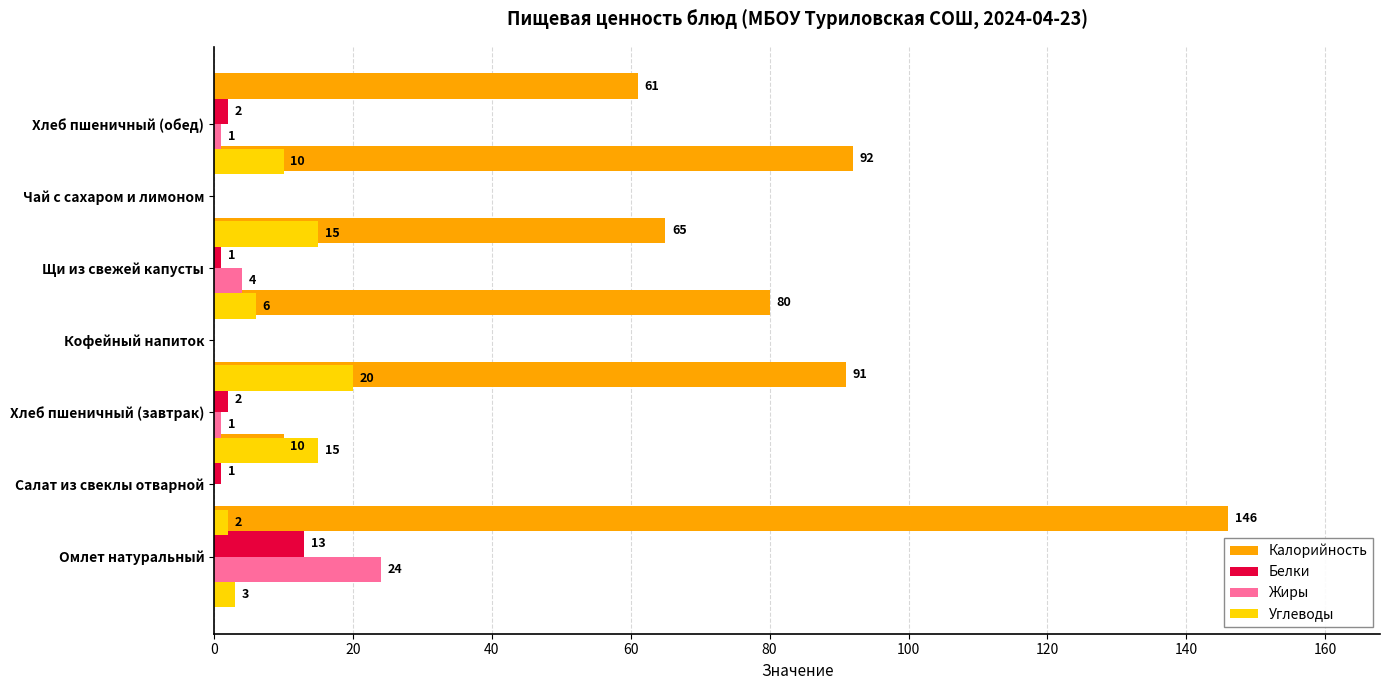

What is the value of the Углеводы bar at the 4th from the left?

20